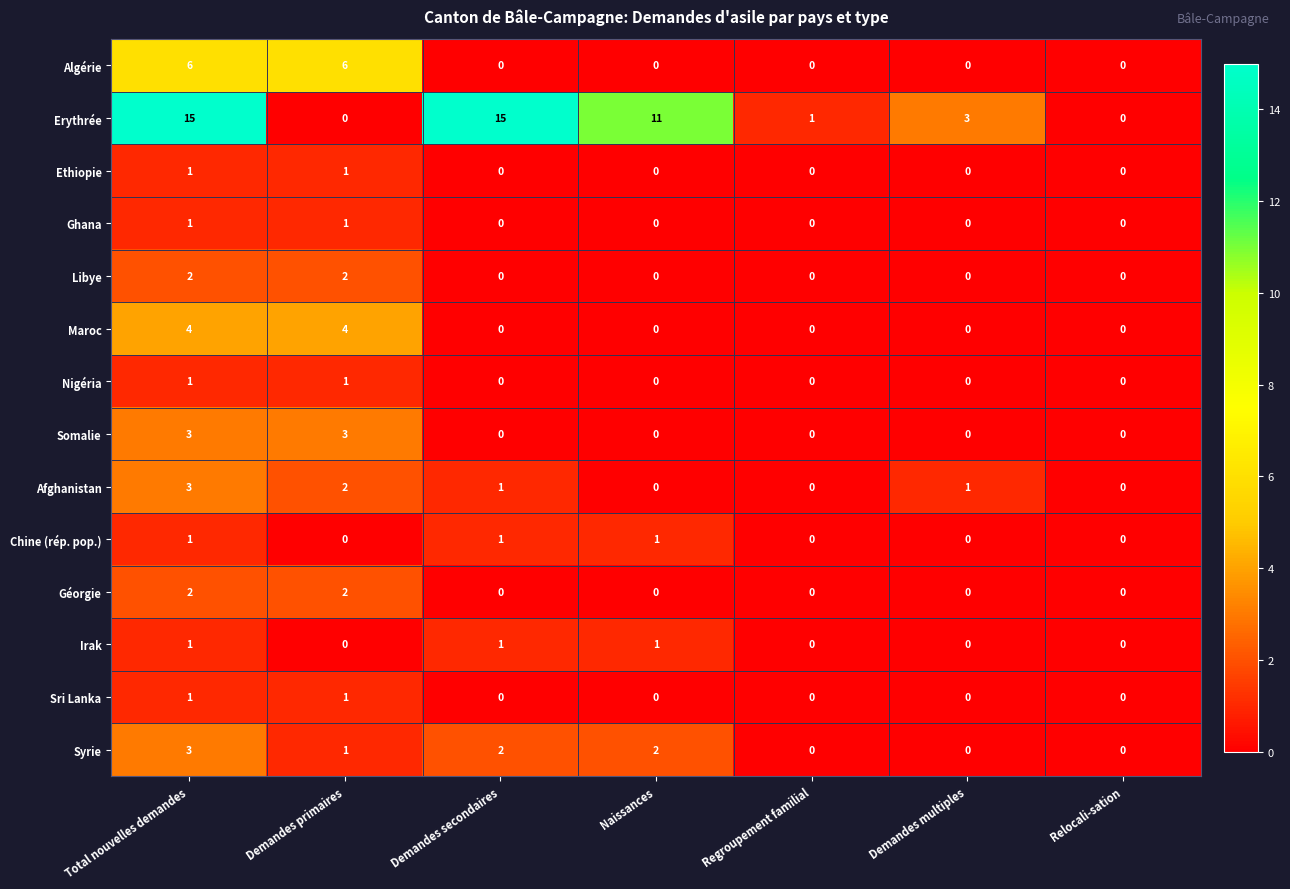

What is the total value across all series at Demandes secondaires?

20